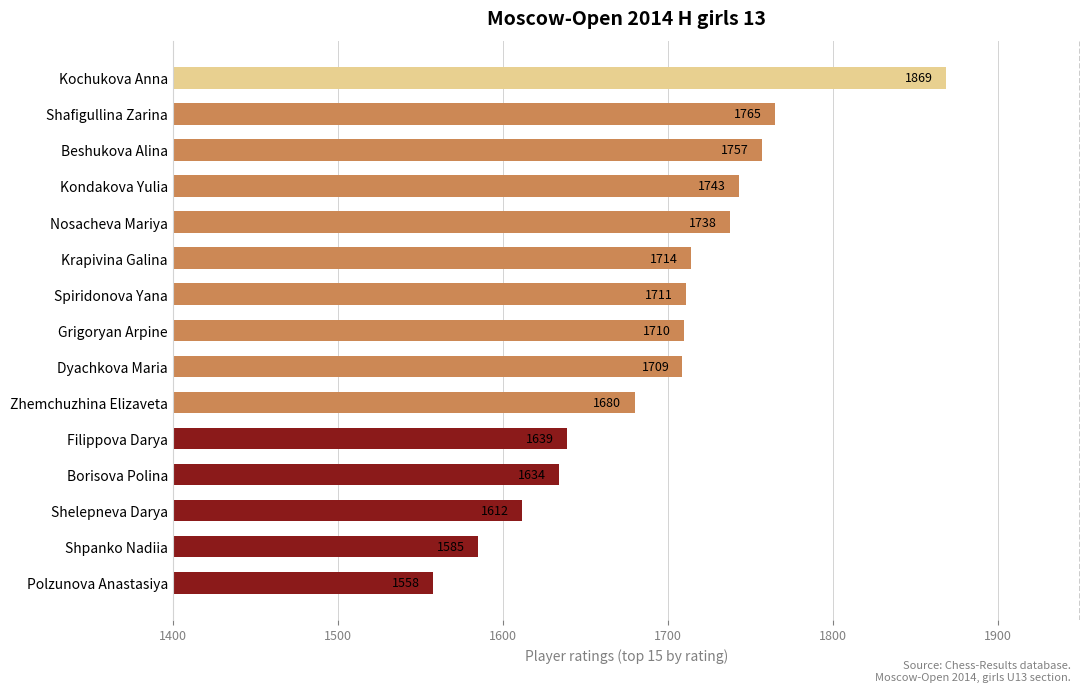

Is it true that the value at Shpanko Nadiia is 2275?

False